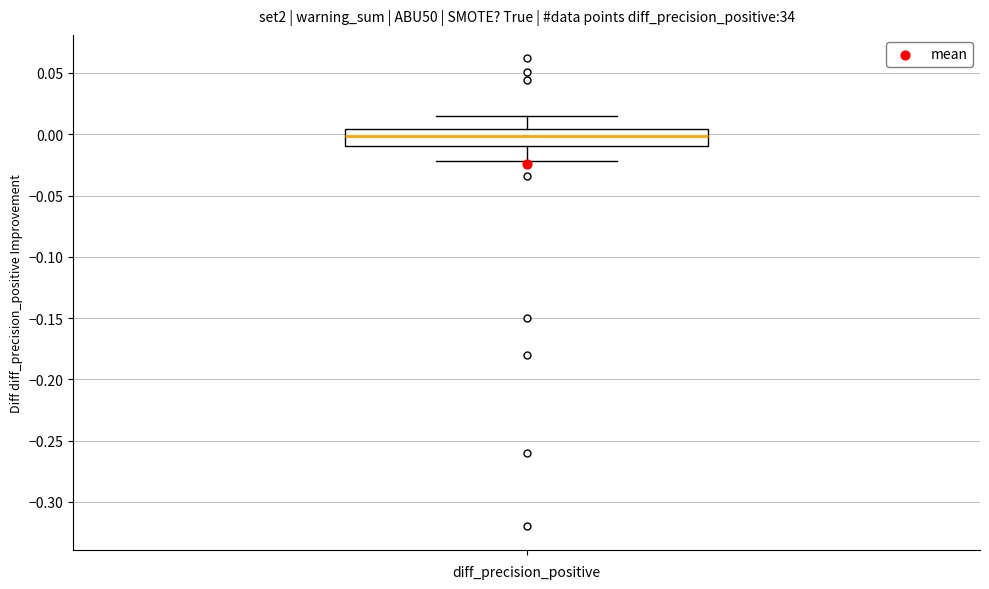

Read this box plot against the y-axis: the position of the median line, the range covered by the box, and the ends of both whiskers. The values are not printed on the chart, so give them approximately, as read against the axis.

median 0.000, box -0.010 to 0.005, whiskers -0.020 to 0.015